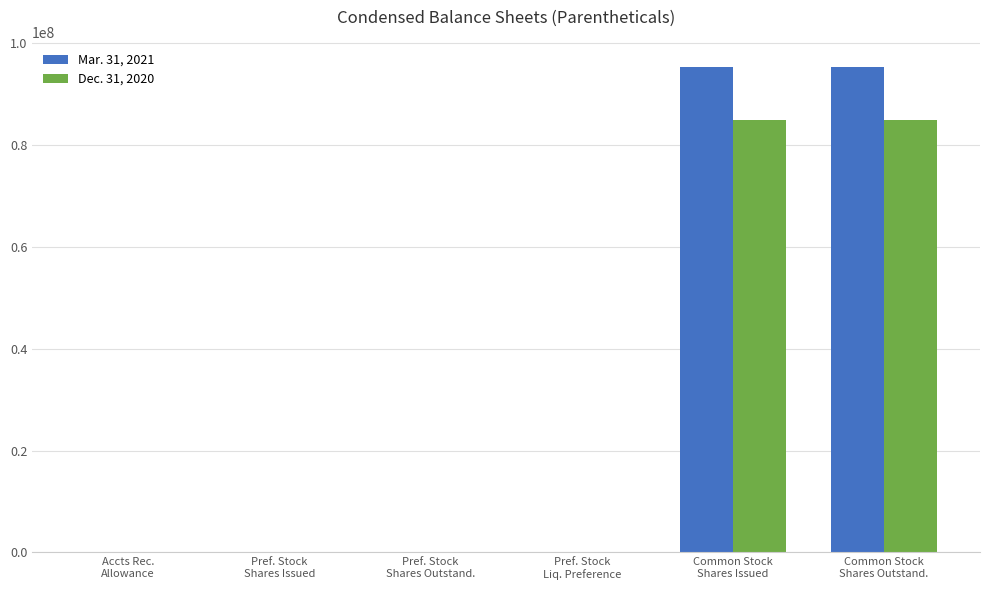

Count the number of data series in this chart.

2